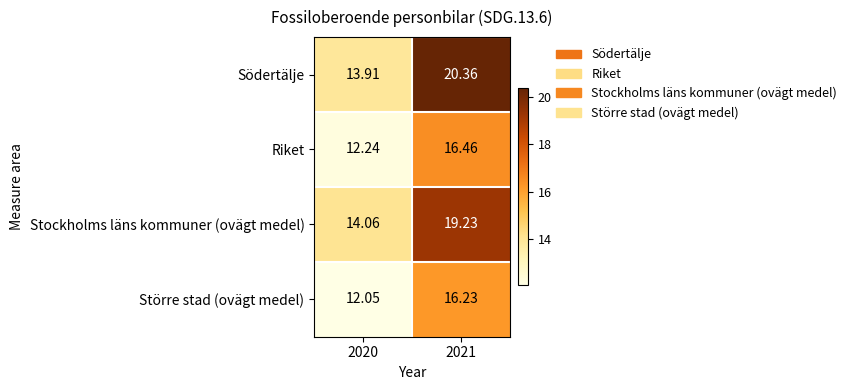

Which series has the largest range (max minus min)?

Södertälje